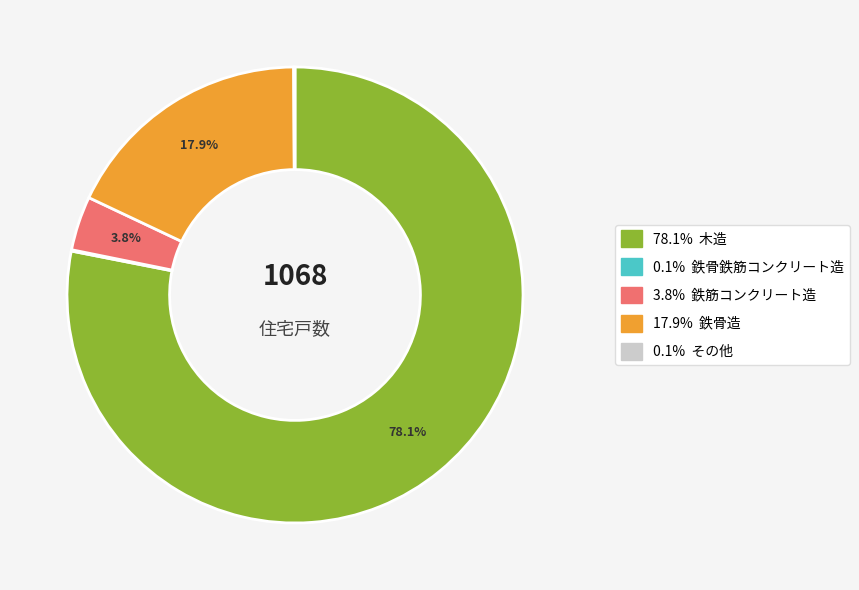

Is there any slice that represents more than half of the pie?

Yes